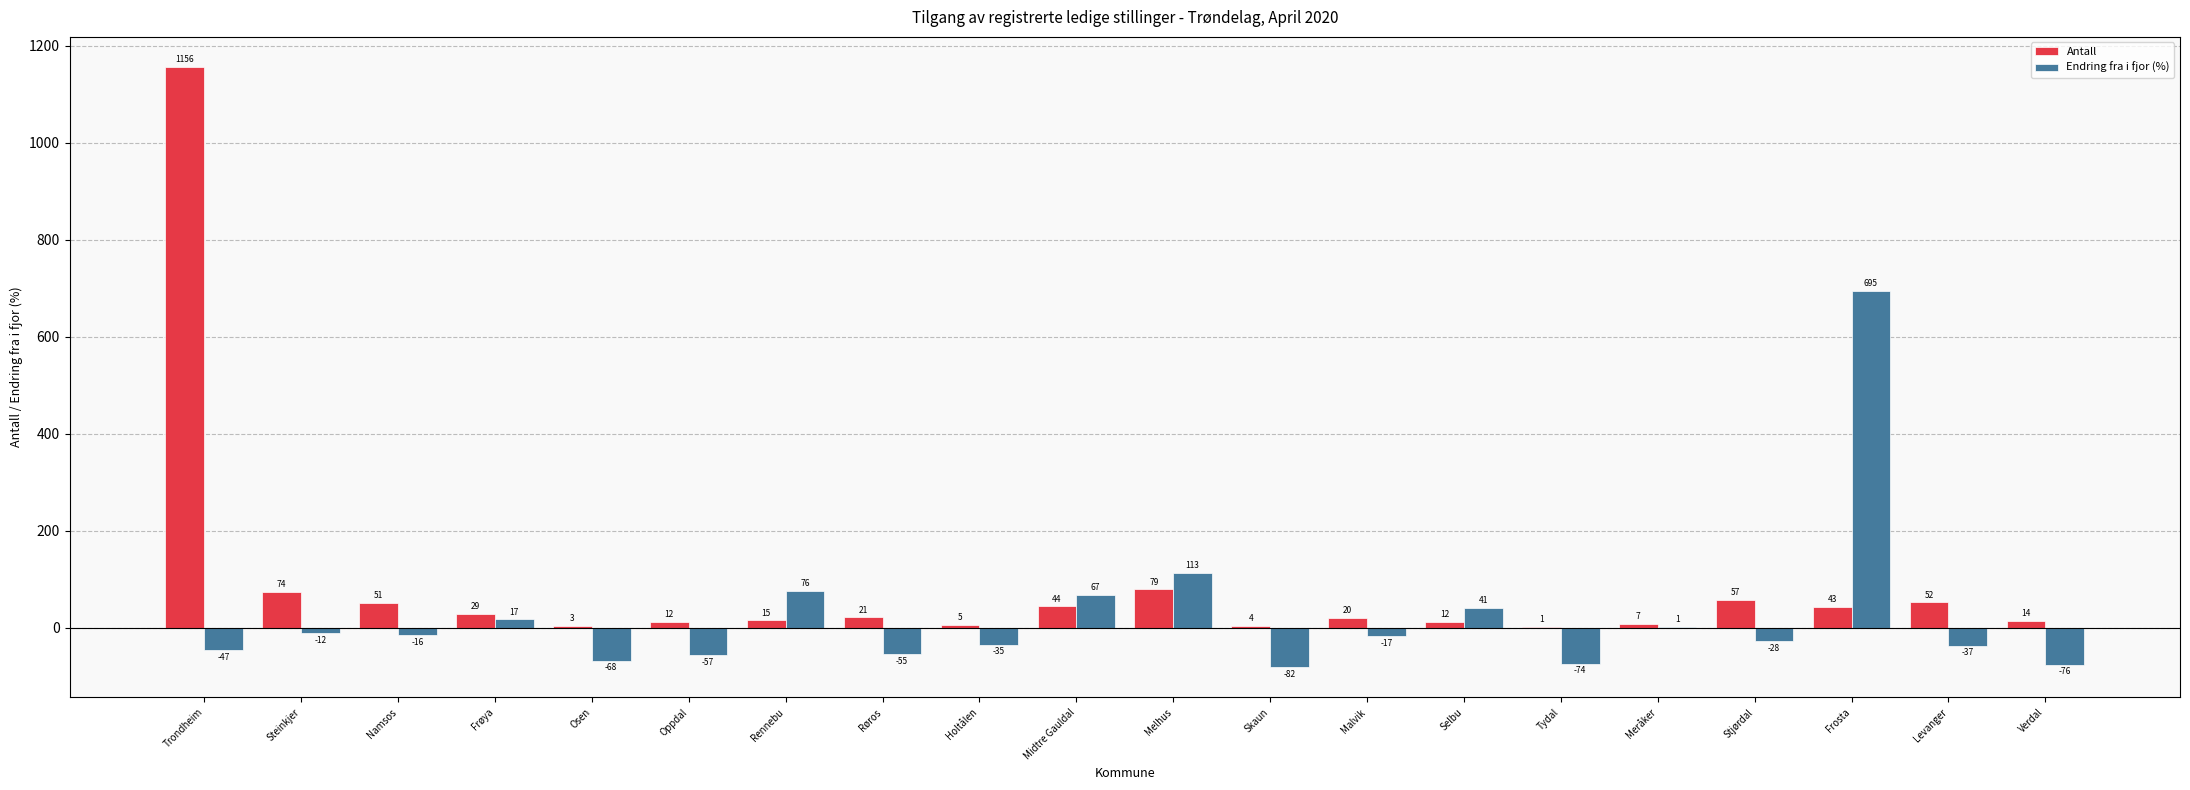

At which category is the sum across all series the highest?

Trondheim